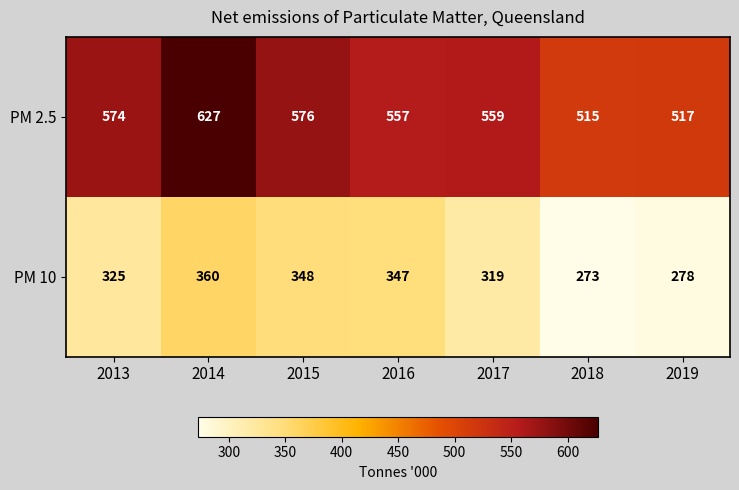

How many distinct data groups are displayed?

2